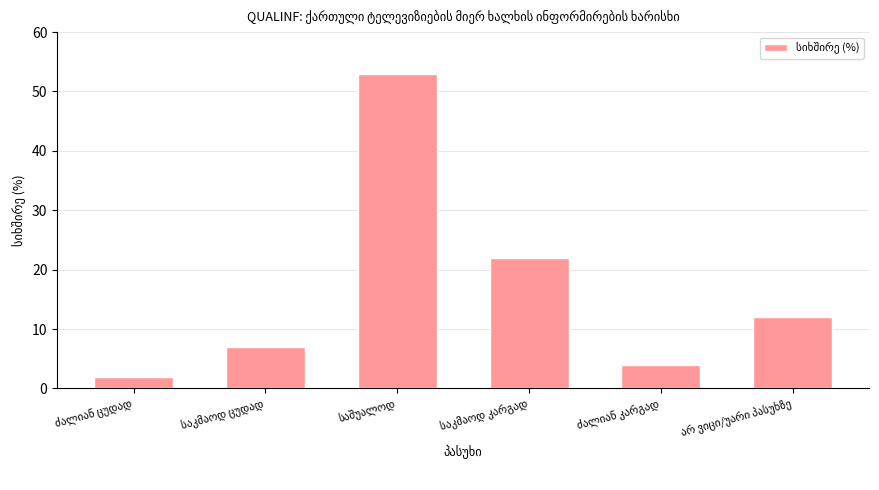

What is the difference between the maximum and minimum values?

51